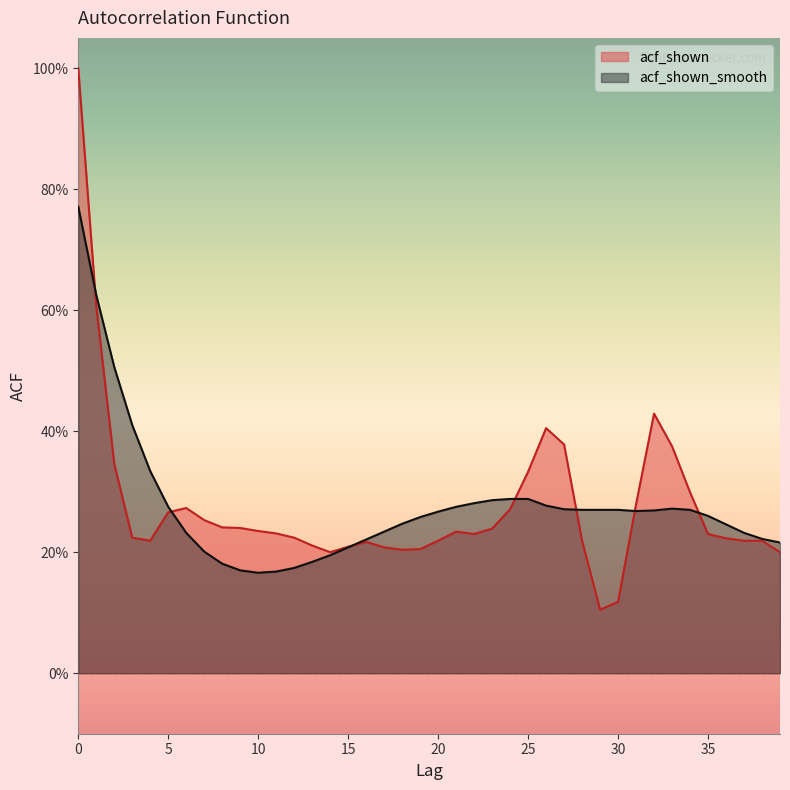

Is the value of acf_shown_smooth at 35 greater than the value of acf_shown at 1?

No